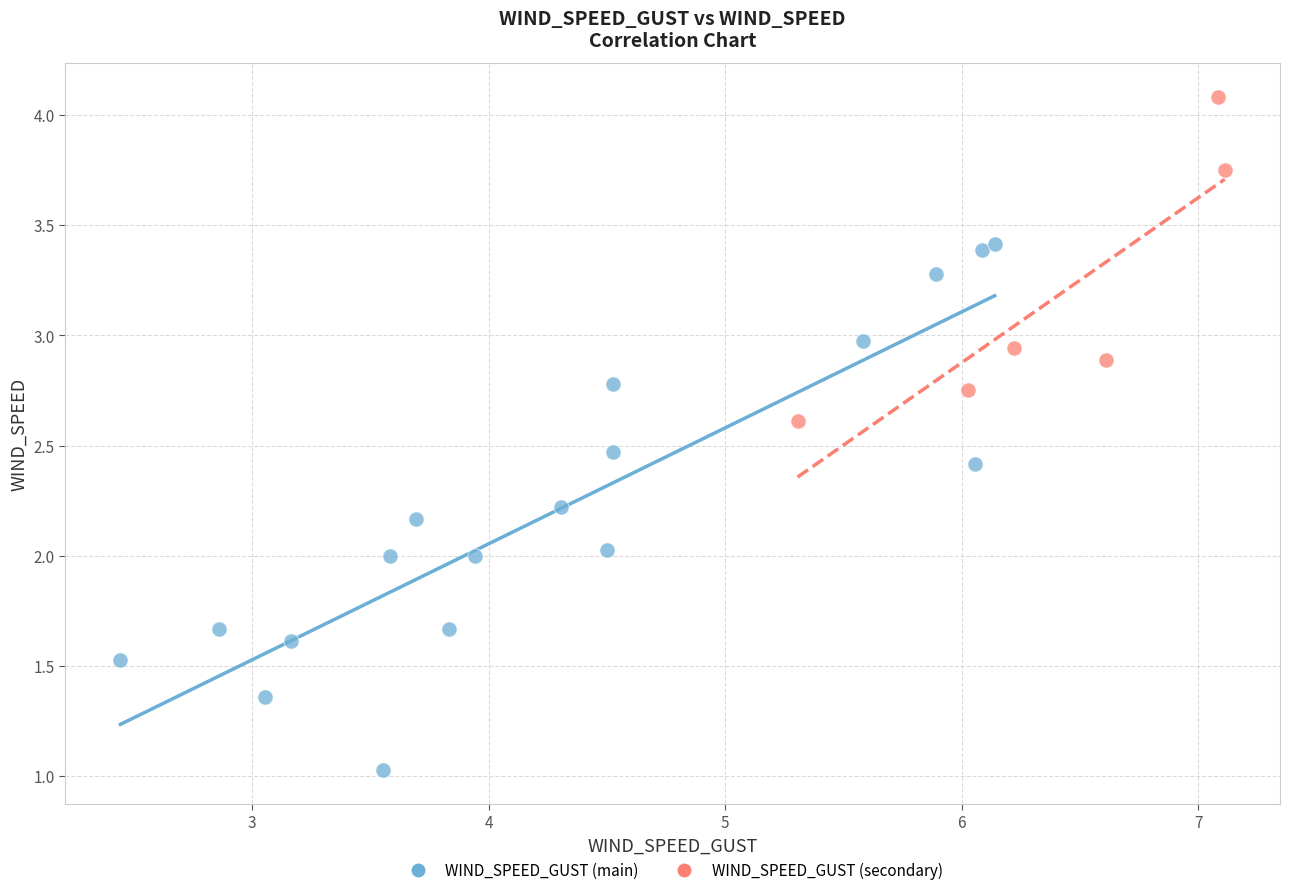

Which series reaches the minimum Y coordinate?

WIND_SPEED_GUST (main)